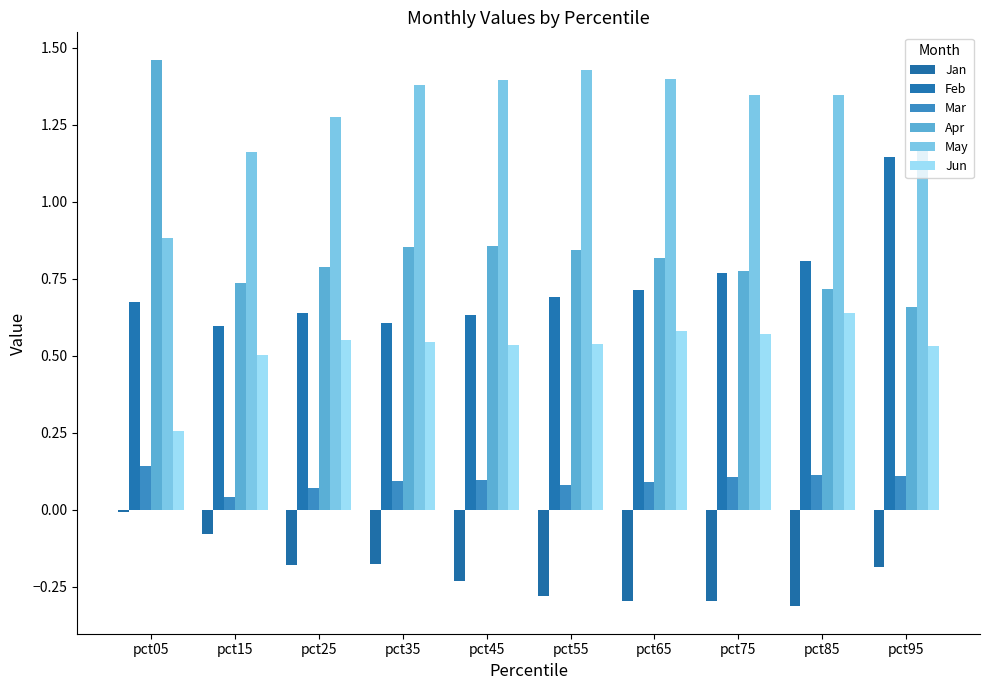

Which category has the lowest value across all series?

pct85